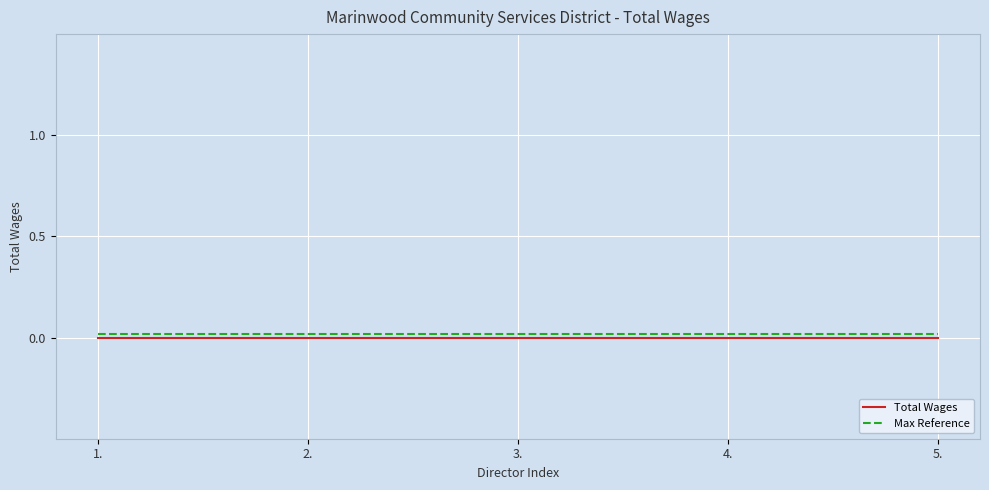

True or false: Total Wages has a value of 0.0 at 4..

True